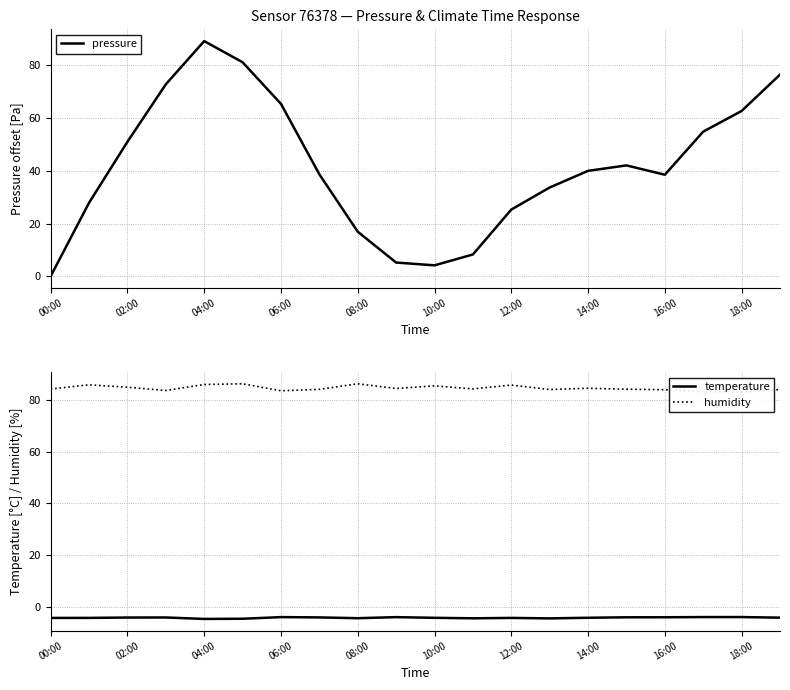

Reading right to left, list all the values displayed in this chart.

pressure: 76.5	62.7	54.9	38.5	42.0	40.0	33.7	25.3	8.2	4.1	5.2	16.9	38.7	65.4	81.2	89.2	72.8	51.0	27.9	0.0
temperature: -4.1	-3.9	-3.9	-3.9	-4.0	-4.1	-4.4	-4.2	-4.3	-4.2	-3.9	-4.3	-4.0	-3.9	-4.5	-4.6	-4.0	-4.0	-4.2	-4.2
humidity: 84.0	83.0	83.1	83.9	84.0	84.4	83.9	85.7	84.2	85.3	84.3	86.1	84.0	83.5	86.2	85.9	83.6	84.8	85.8	84.1